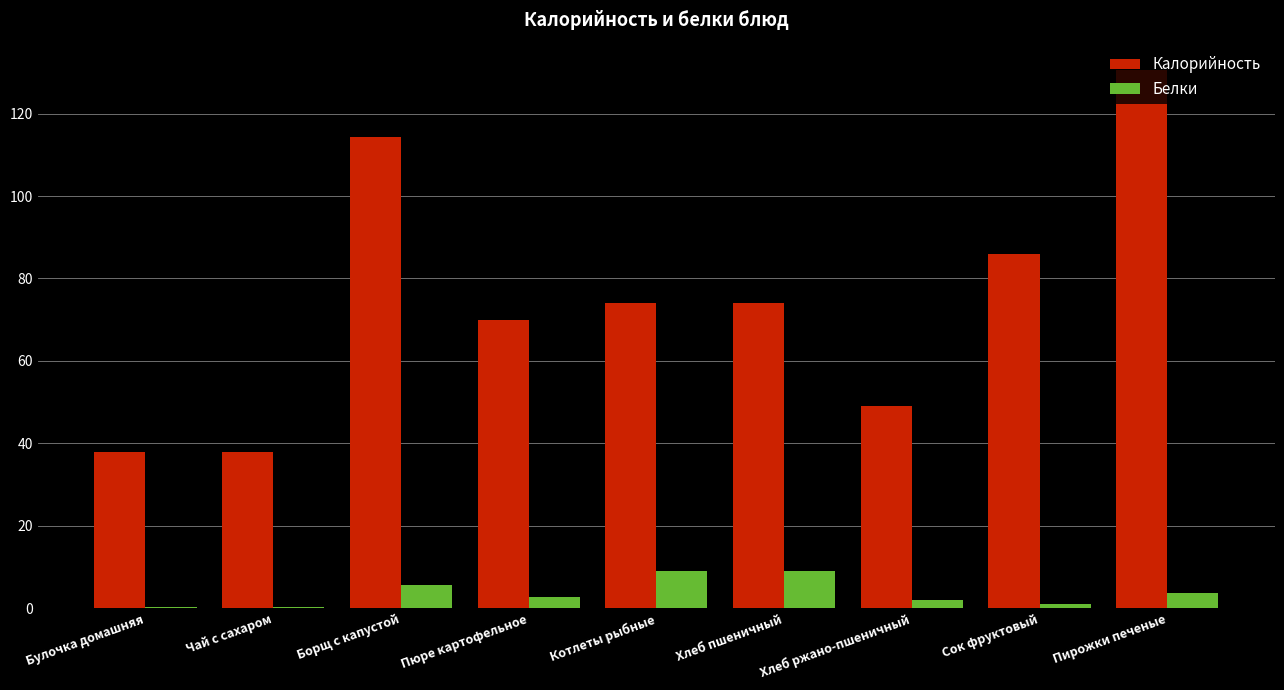

Is it true that Белки equals 9.0 at Котлеты рыбные?

True